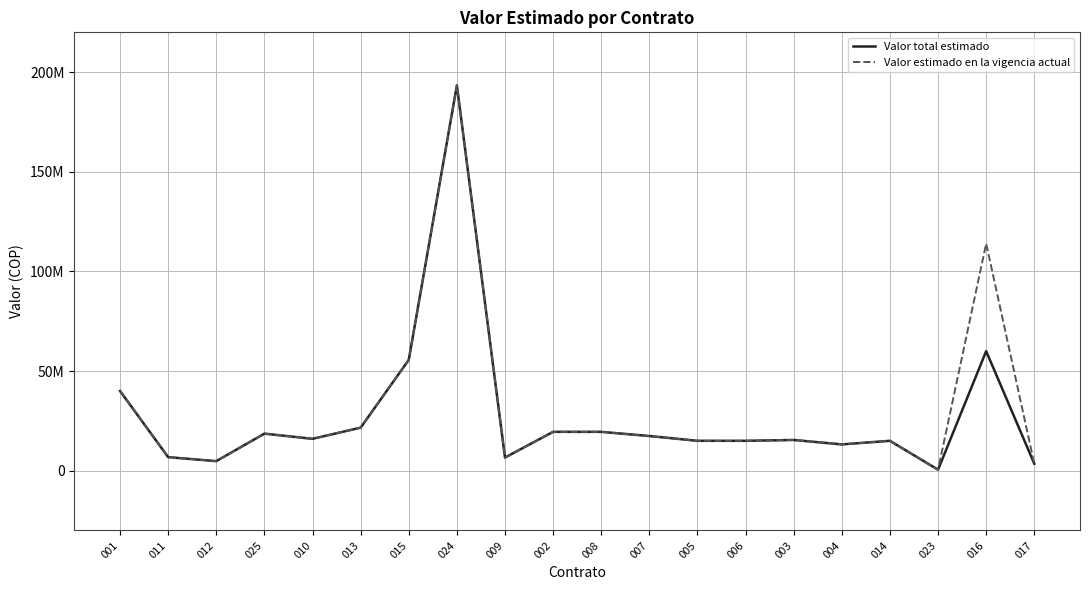

Read the Valor total estimado value at 025.

18600000